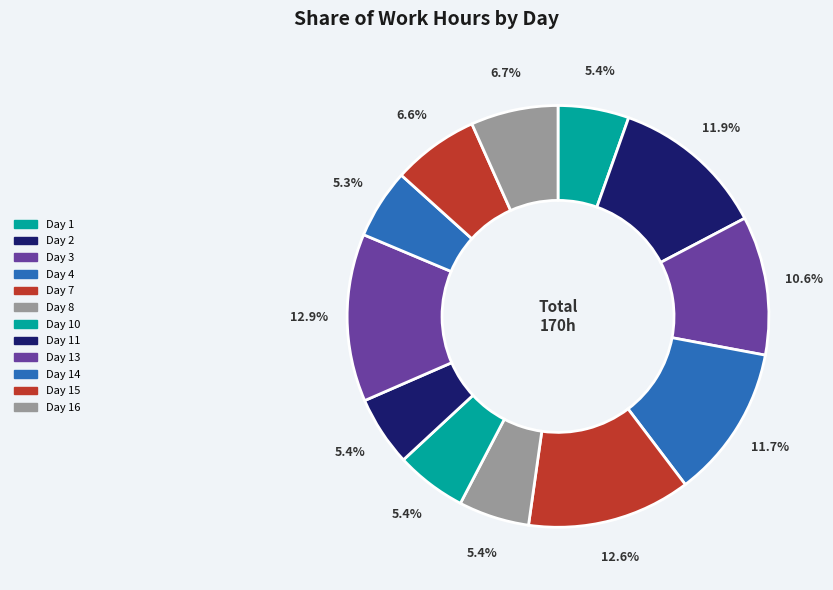

Which category has the smallest portion of the pie?

Day 14